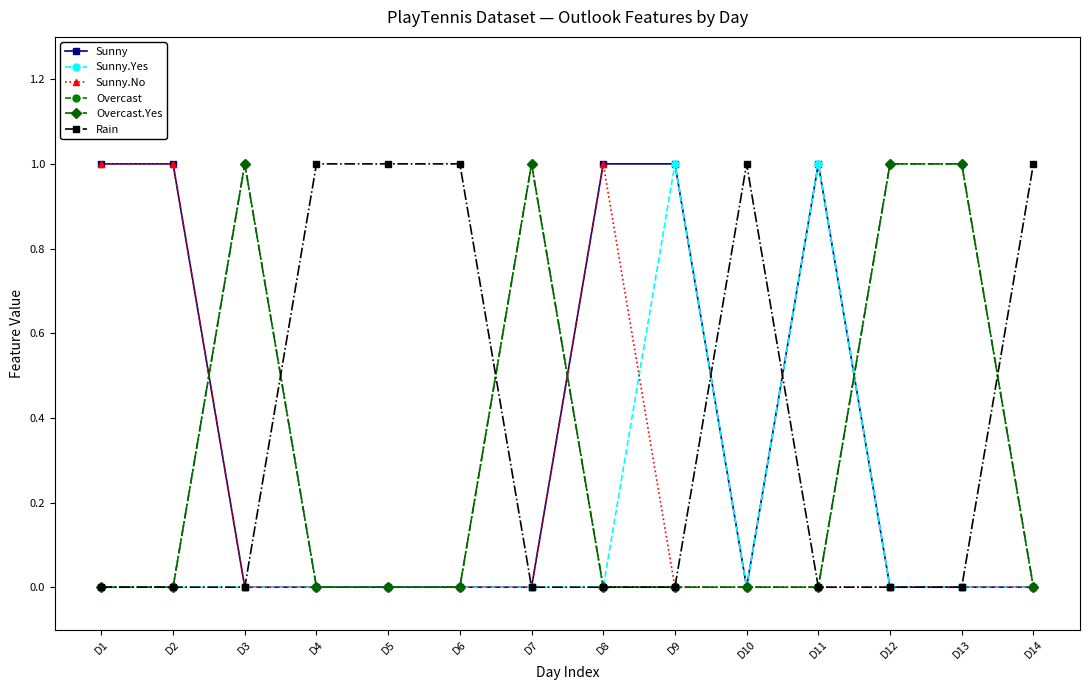

True or false: Sunny has a value of 0 at D3.

True